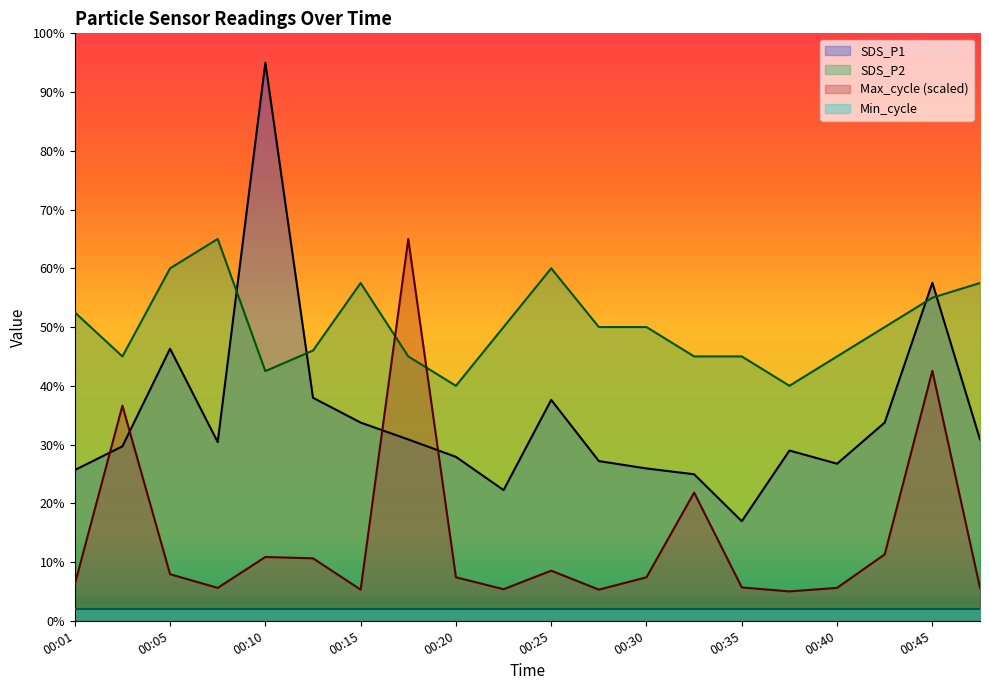

True or false: Min_cycle and SDS_P1 intersect in this chart.

False